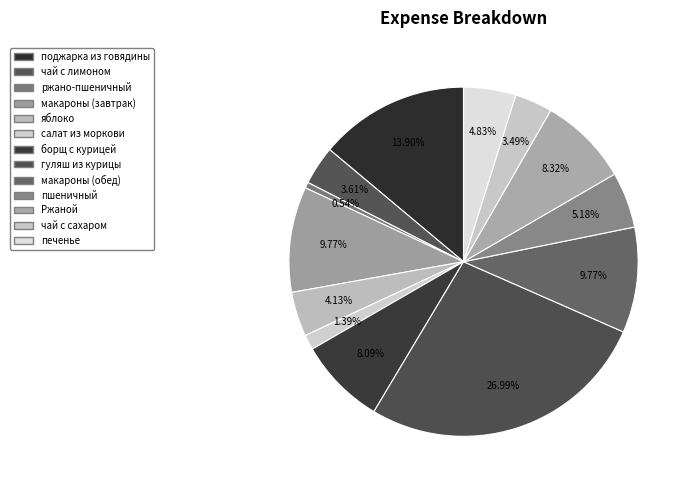

The макароны (обед) slice represents 10% of the pie. True or false?

True